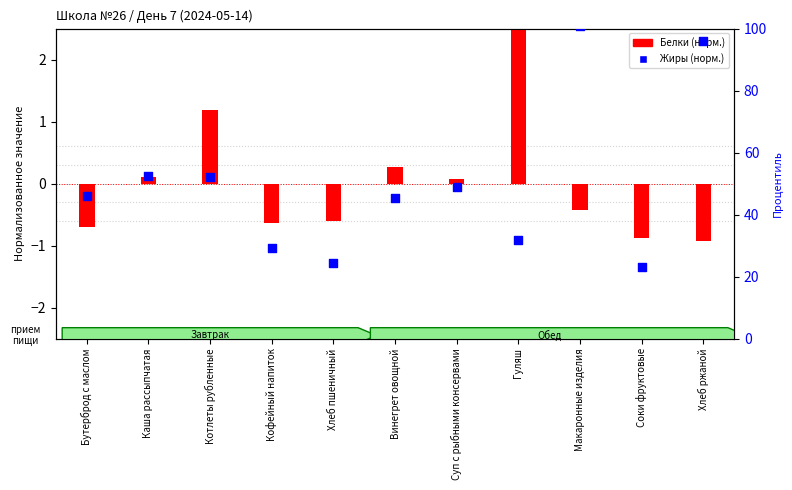

Which series has the largest total across all categories?

Жиры (норм.)